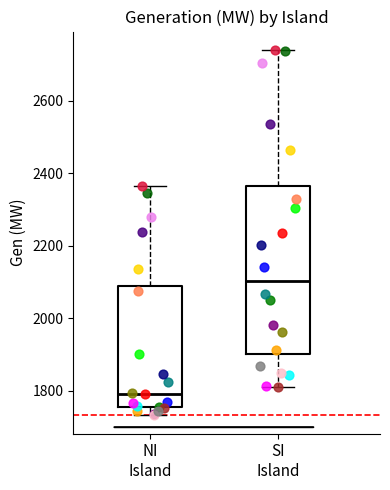

Reading left to right, read every box against the y-axis: the position of its median line, the range the box covers, and the ends of its whiskers. The values are not printed on the chart, so give them approximately, as read against the axis.

NI Island: median 1800, box 1760 to 2080, whiskers 1740 to 2360
SI Island: median 2100, box 1900 to 2360, whiskers 1820 to 2740